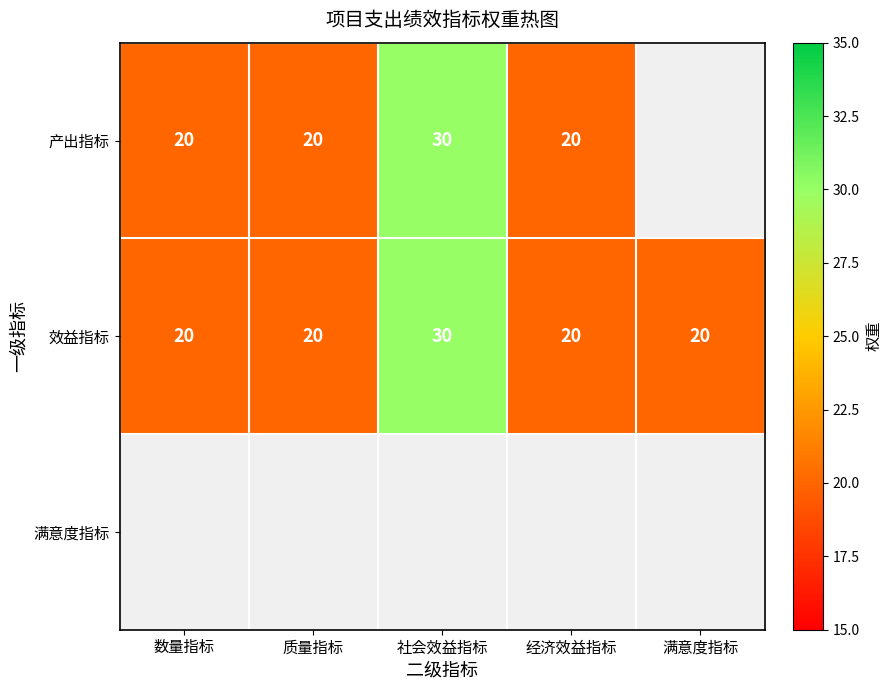

How many 效益指标 values are between 20 and 21?

4